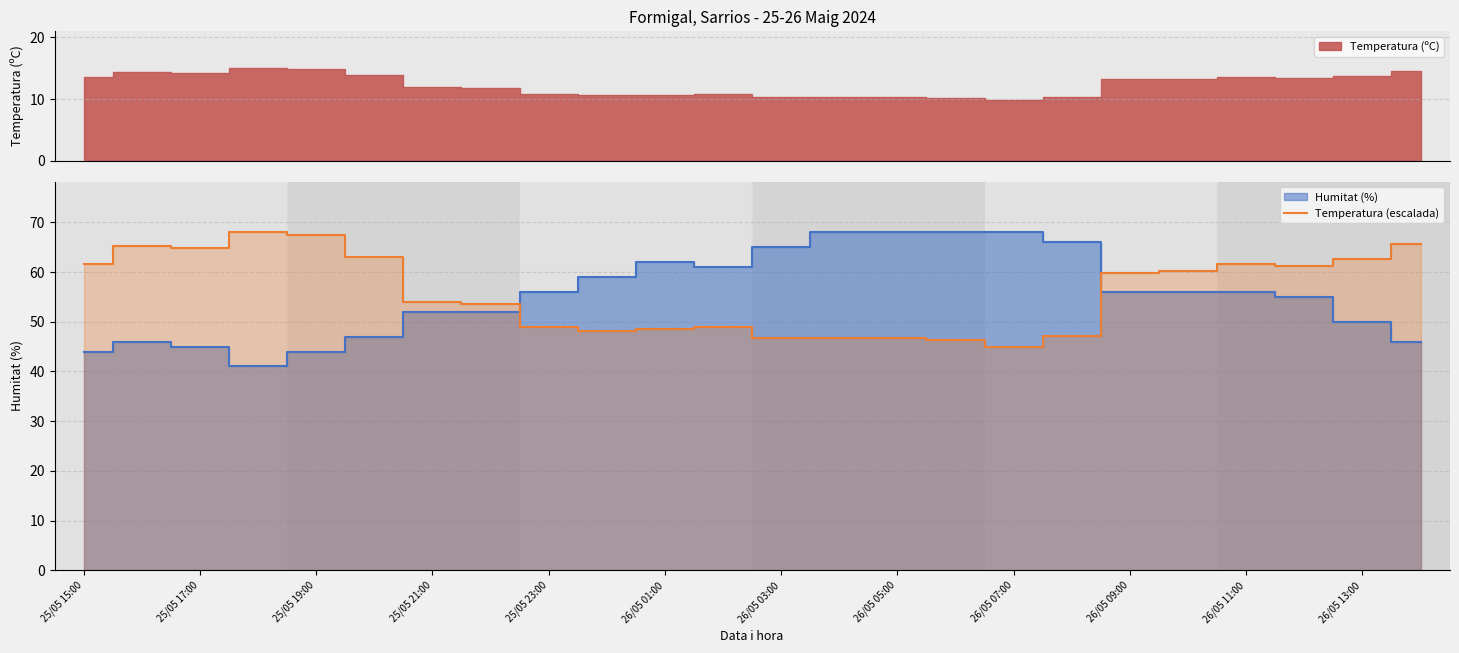

What is the minimum value for Temperatura (escalada)?

44.9